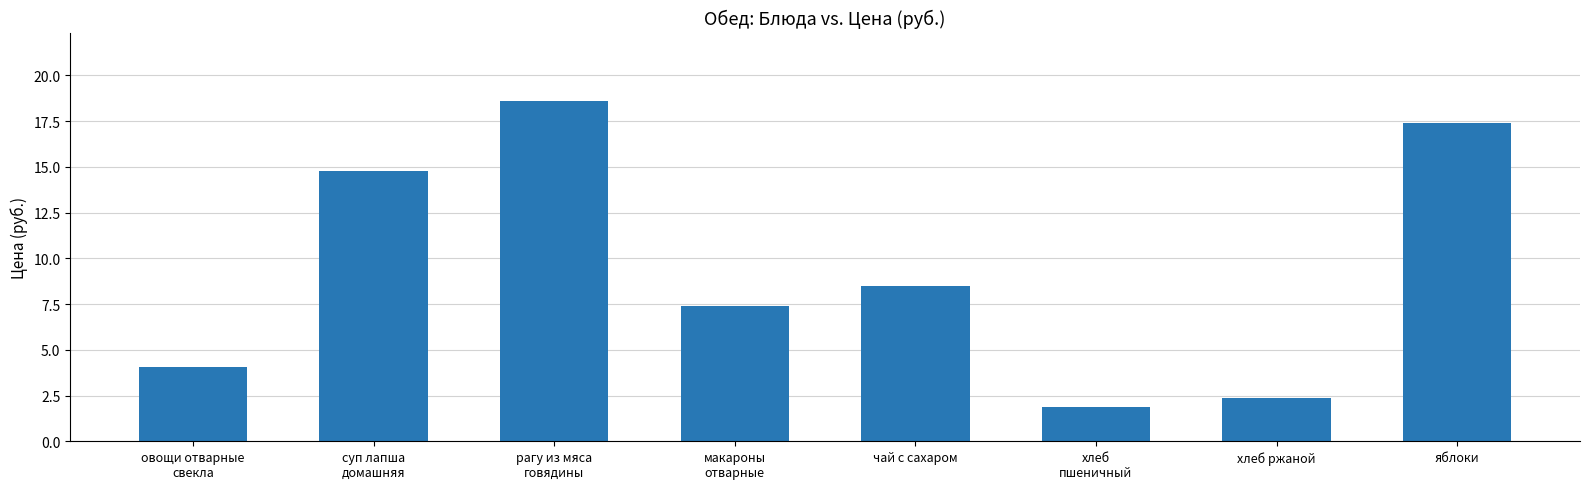

What is the label of the 6th bar from the left?

хлеб
пшеничный